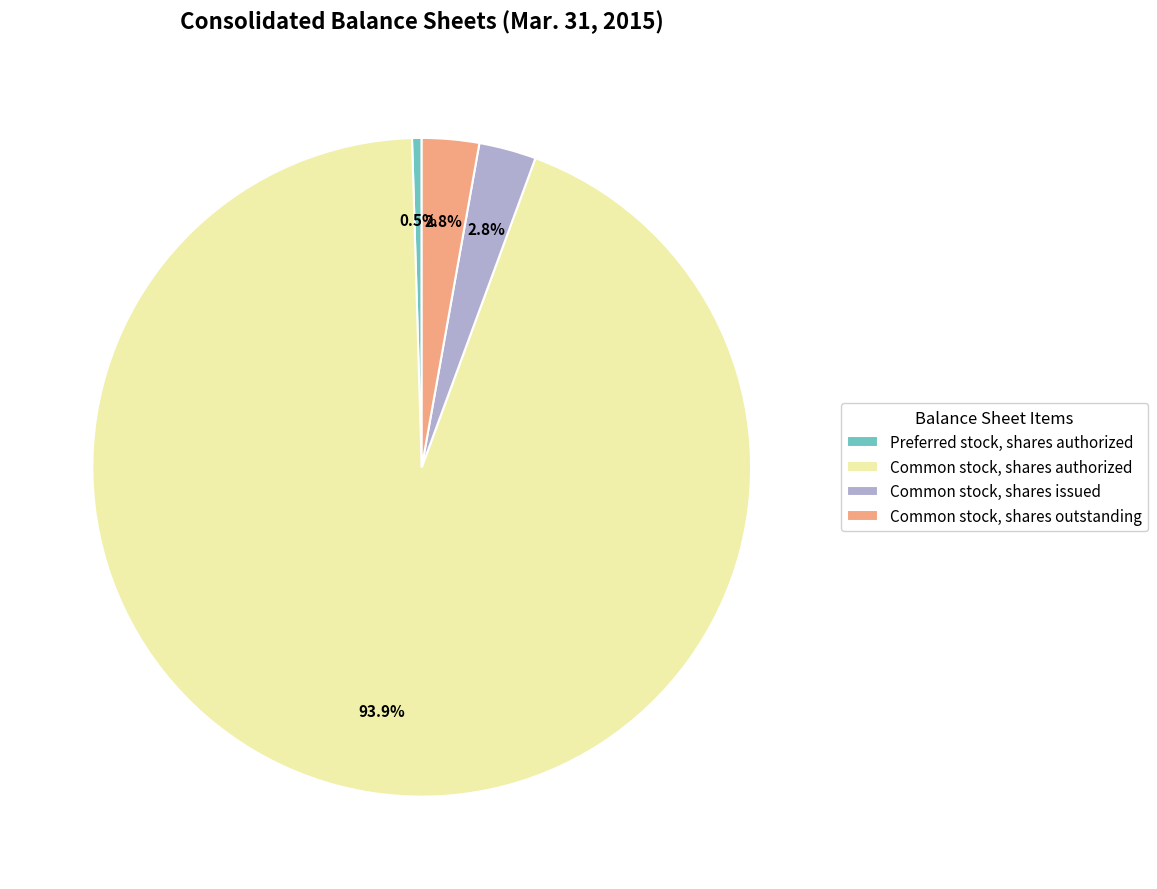

Is it true that Common stock, shares authorized is 99% of the pie?

False